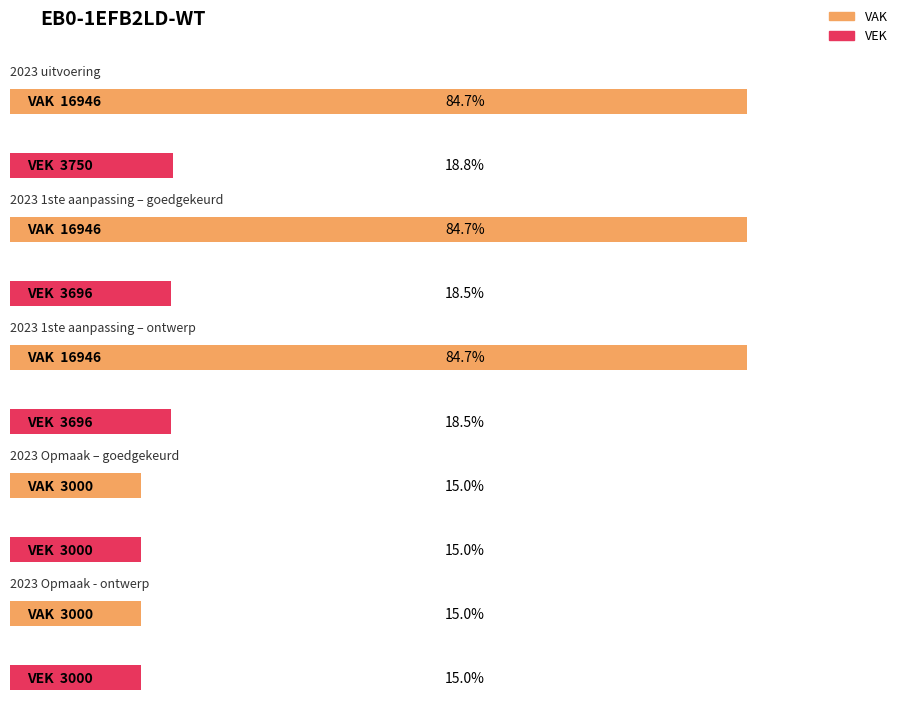

Between 2023 uitvoering and 2023 1ste aanpassing – ontwerp, which series saw the biggest shift?

VEK